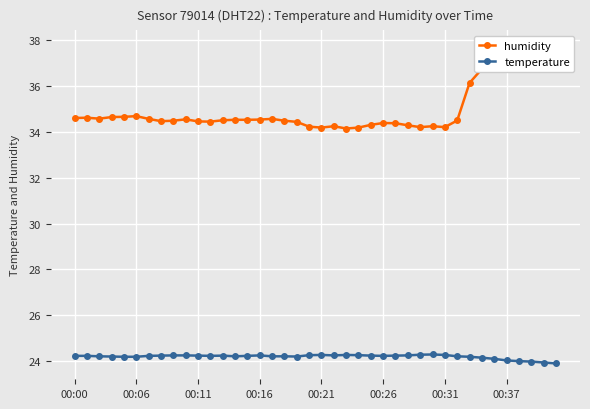

What is the value of the humidity point at the 40th from the left?

37.7